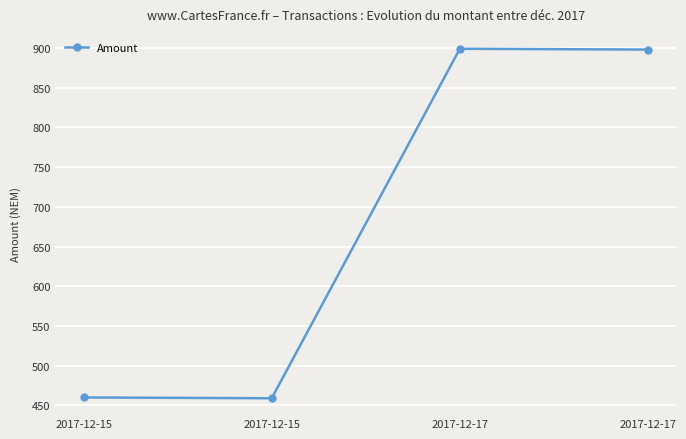

At which label does the data first exceed 898?

2017-12-17